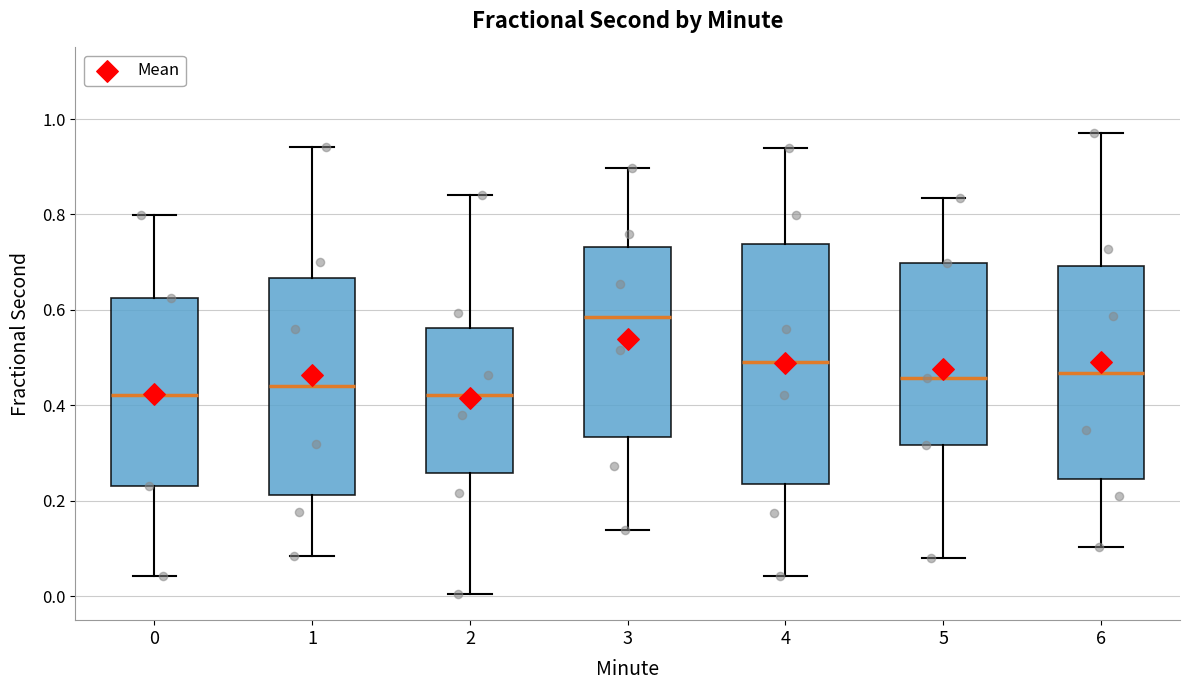

Reading left to right, transcribe this box plot: for each box, give where its median line is, the range the box spans, and where its two whiskers end, as read against the y-axis. The values are not printed on the chart, so give them approximately, as read against the axis.

0: median 0.42, box 0.24 to 0.62, whiskers 0.04 to 0.80
1: median 0.44, box 0.22 to 0.66, whiskers 0.08 to 0.94
2: median 0.42, box 0.26 to 0.56, whiskers 0.00 to 0.84
3: median 0.58, box 0.34 to 0.74, whiskers 0.14 to 0.90
4: median 0.50, box 0.24 to 0.74, whiskers 0.04 to 0.94
5: median 0.46, box 0.32 to 0.70, whiskers 0.08 to 0.84
6: median 0.46, box 0.24 to 0.70, whiskers 0.10 to 0.98